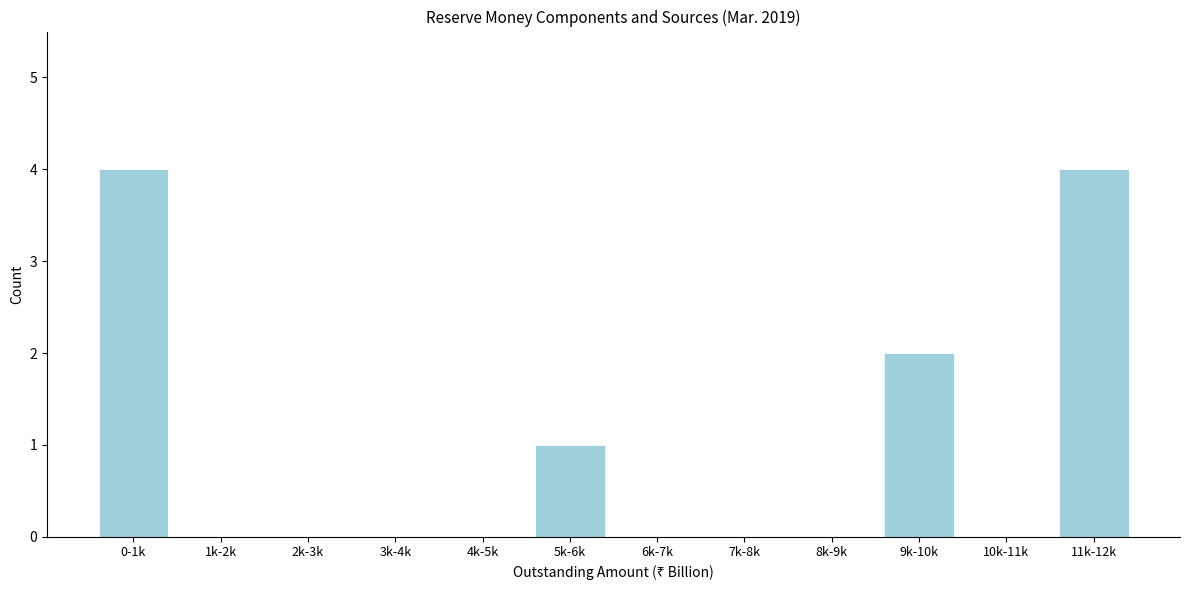

Reading right to left, transcribe all the data shown in this chart.

11k-12k=4	10k-11k=0	9k-10k=2	8k-9k=0	7k-8k=0	6k-7k=0	5k-6k=1	4k-5k=0	3k-4k=0	2k-3k=0	1k-2k=0	0-1k=4